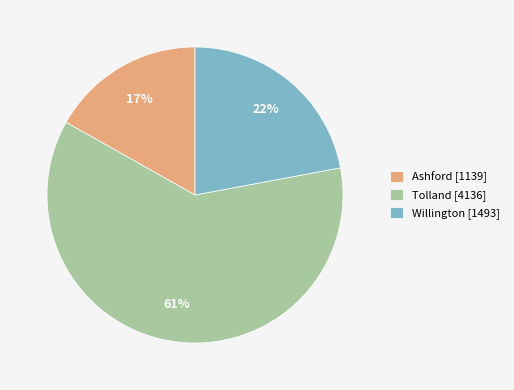

True or false: Tolland accounts for 55% of the total.

False